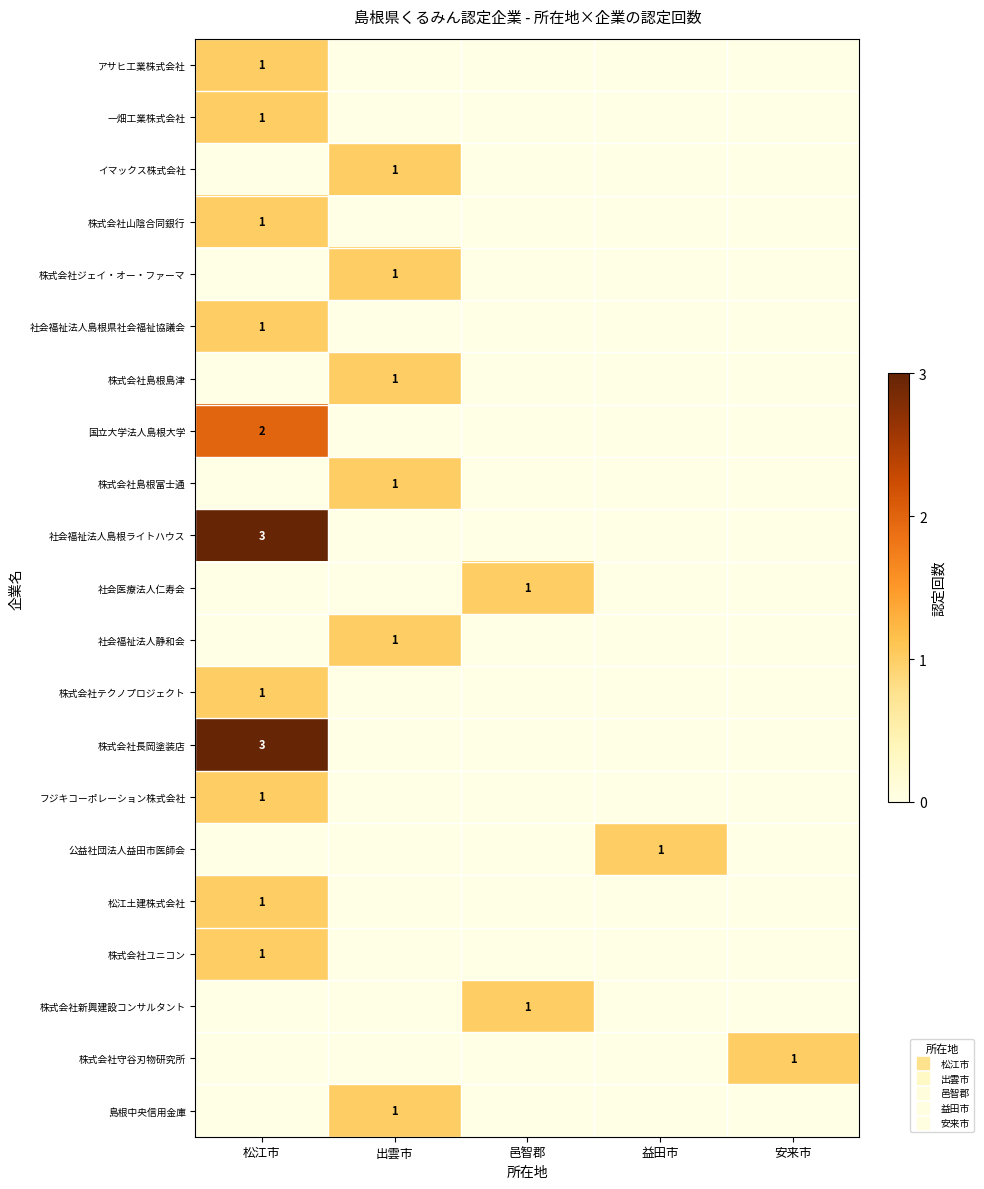

How many 株式会社ユニコン values are between 0 and 1?

5